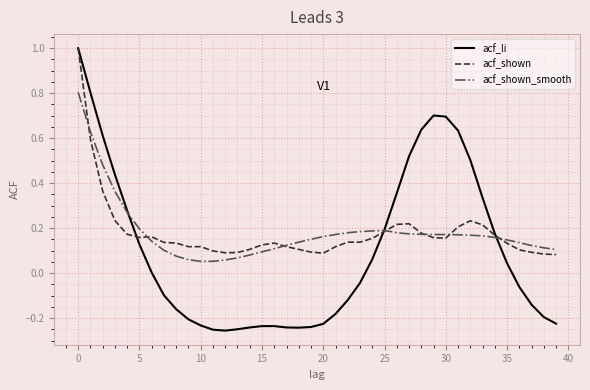

What is the maximum value for acf_li?

1.0